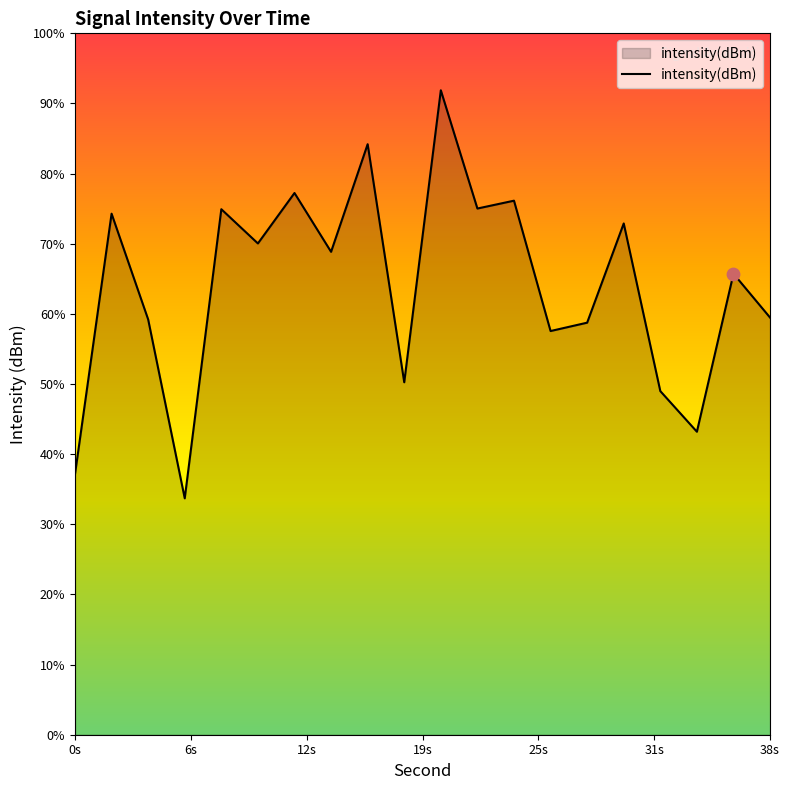

Between 4 and 36, which is larger?

36